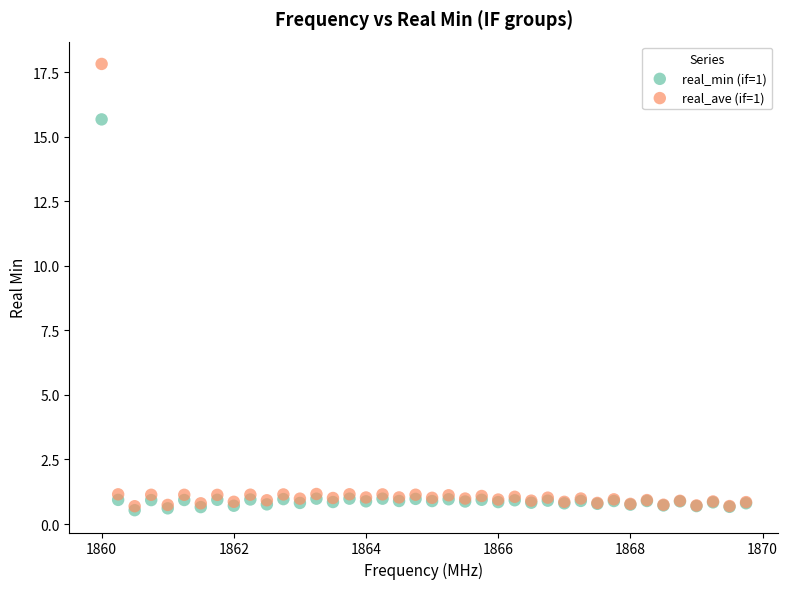

Across all series, what Y value is closest to 9?

15.7